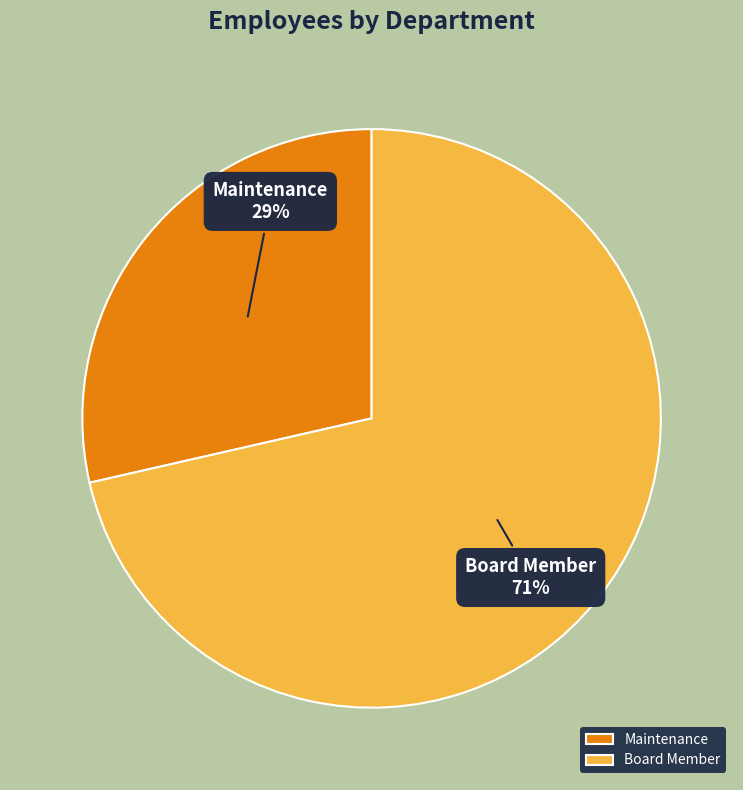

To the nearest percent, what percentage of the pie is Board Member?

71%